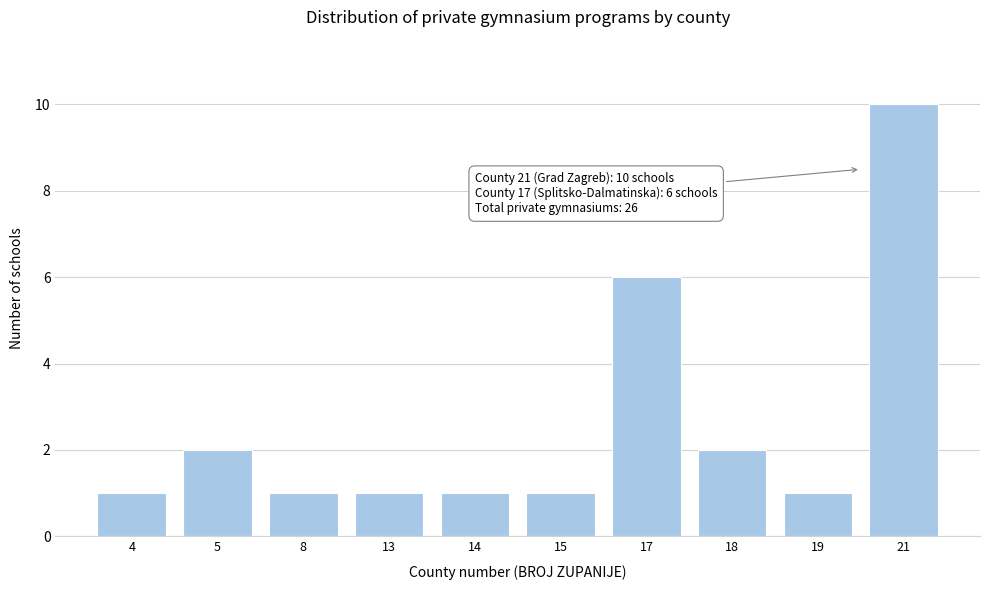

Reading left to right, extract all data points from this chart.

4=1	5=2	8=1	13=1	14=1	15=1	17=6	18=2	19=1	21=10